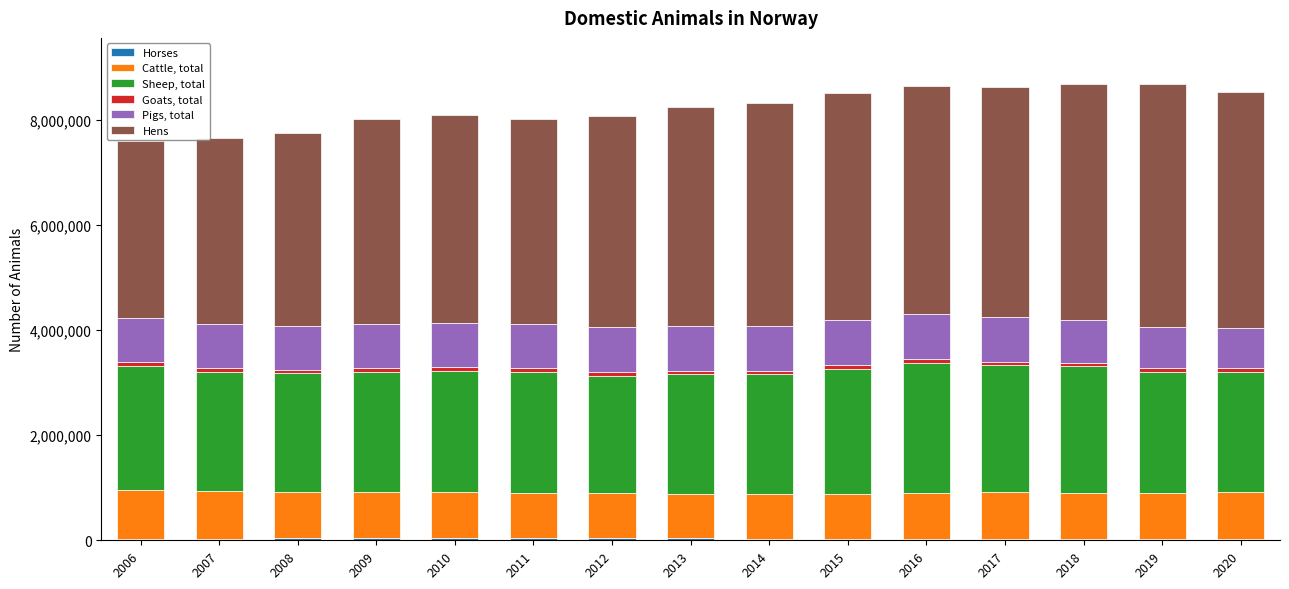

Does the chart contain stacked bars?

Yes